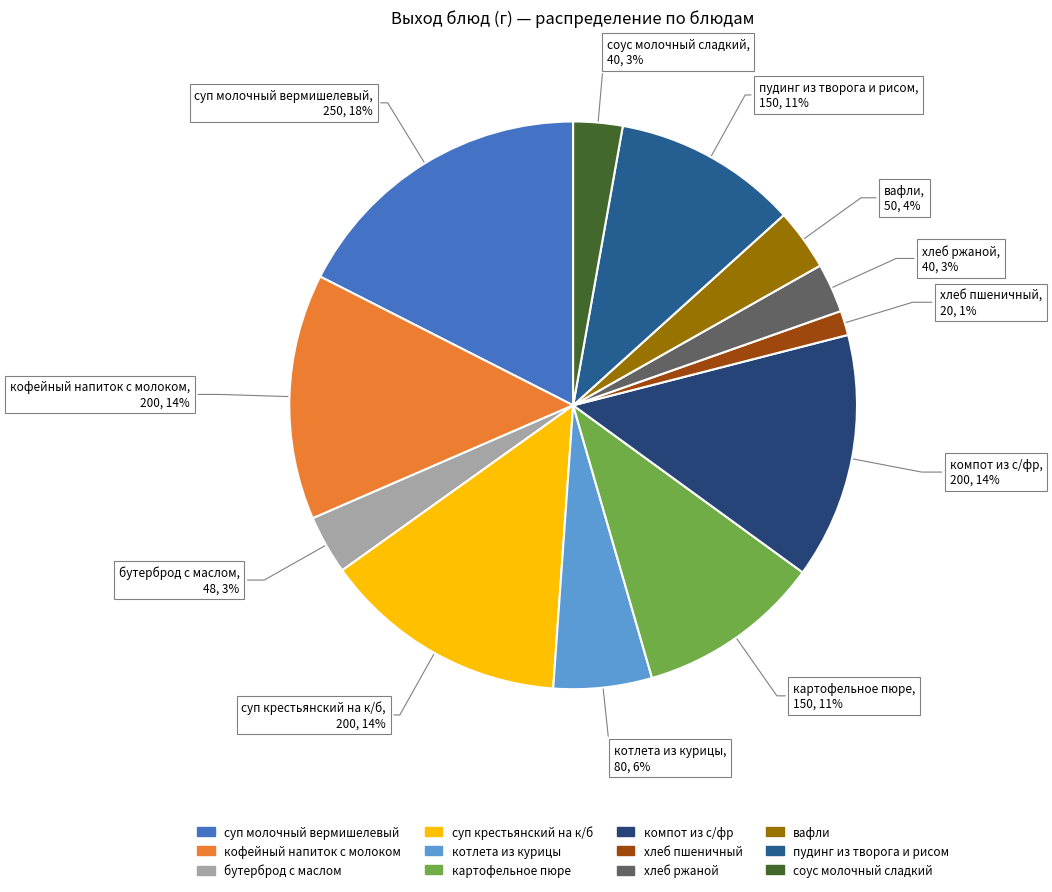

Which has a higher value, картофельное пюре or компот из с/фр?

компот из с/фр